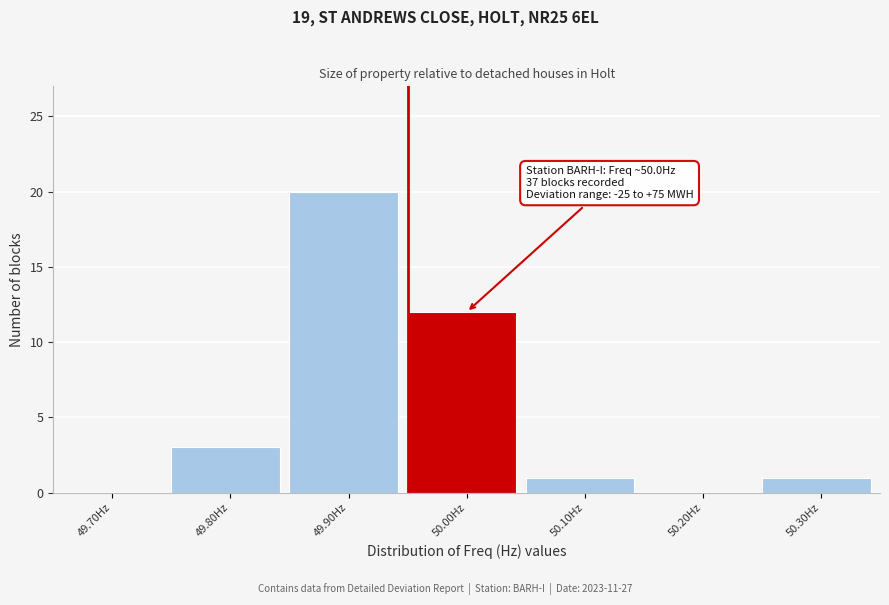

Reading left to right, extract all data points from this chart.

49.70Hz=0	49.80Hz=3	49.90Hz=20	50.00Hz=12	50.10Hz=1	50.20Hz=0	50.30Hz=1